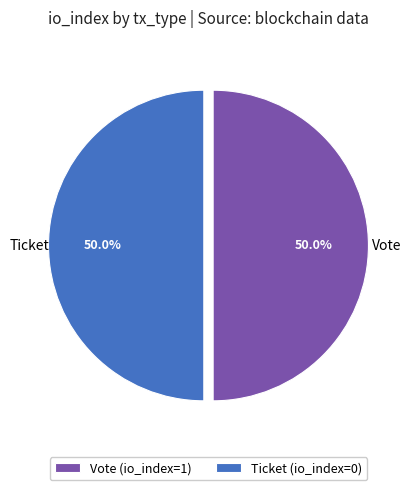

Approximately how many times larger is the value at Ticket (io_index=0) compared to Vote (io_index=1)?

1.0